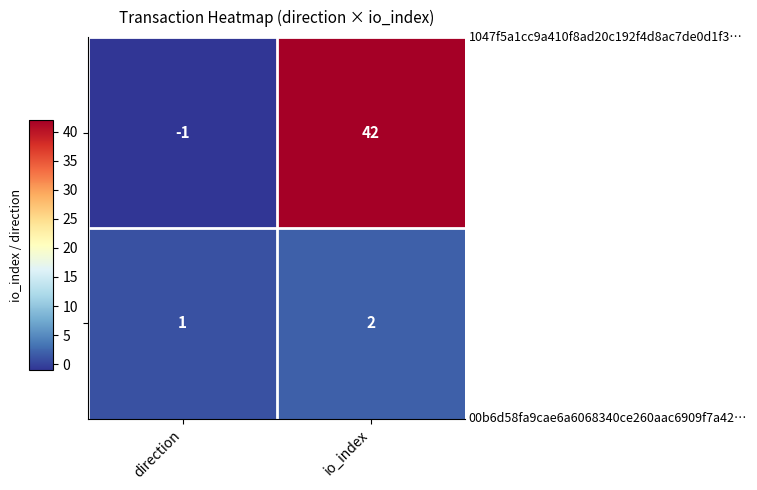

Which label corresponds to the smallest value in the chart?

direction